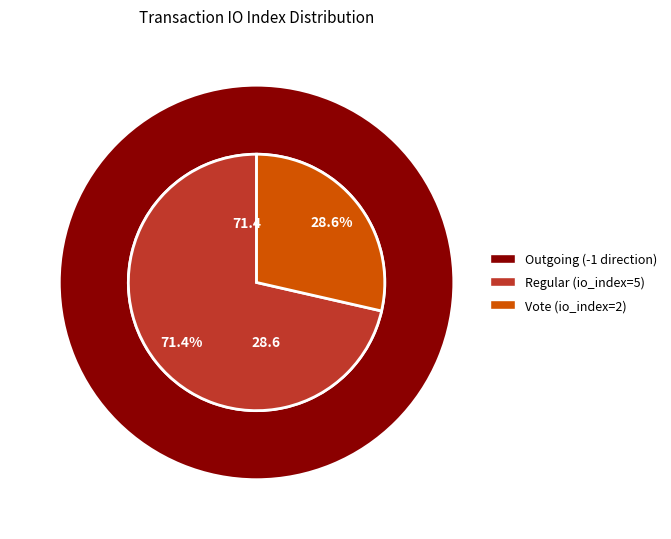

The Vote slice represents 29% of the pie. True or false?

True